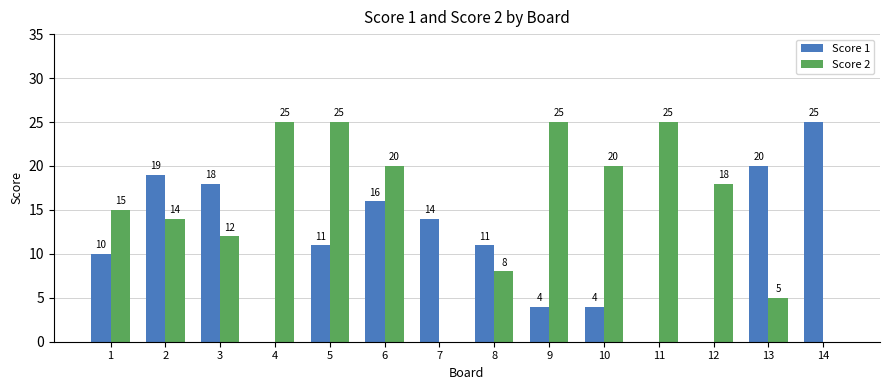

True or false: Score 2 has a value of 0 at 7.

True